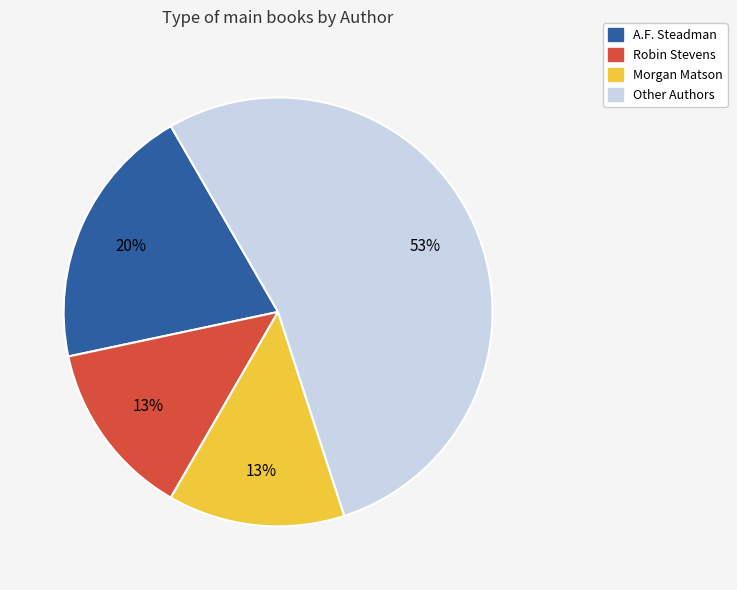

To the nearest percent, what is the average slice percentage?

25%